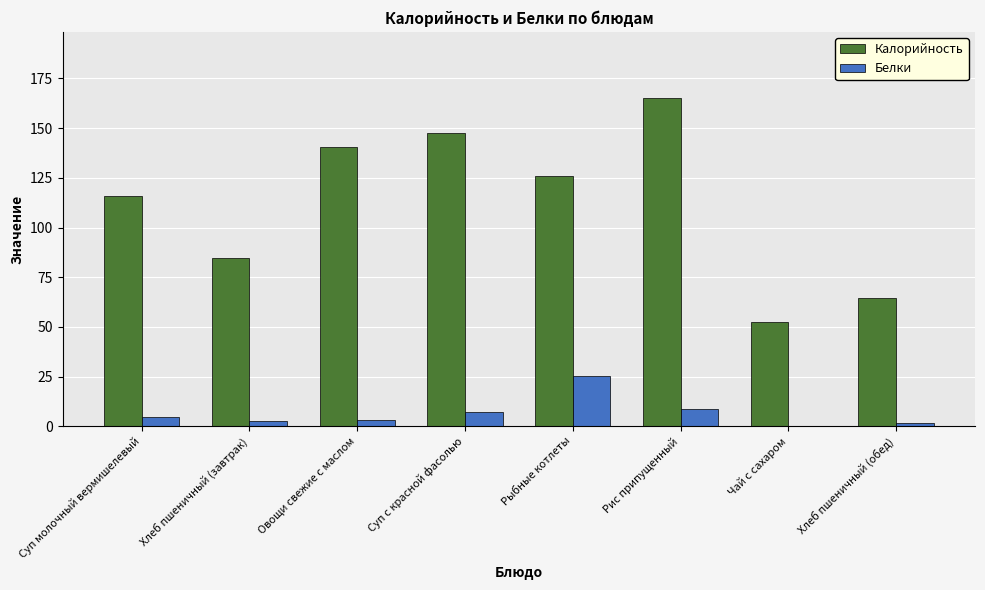

Where is Калорийность nearest to the value 108?

Суп молочный вермишелевый